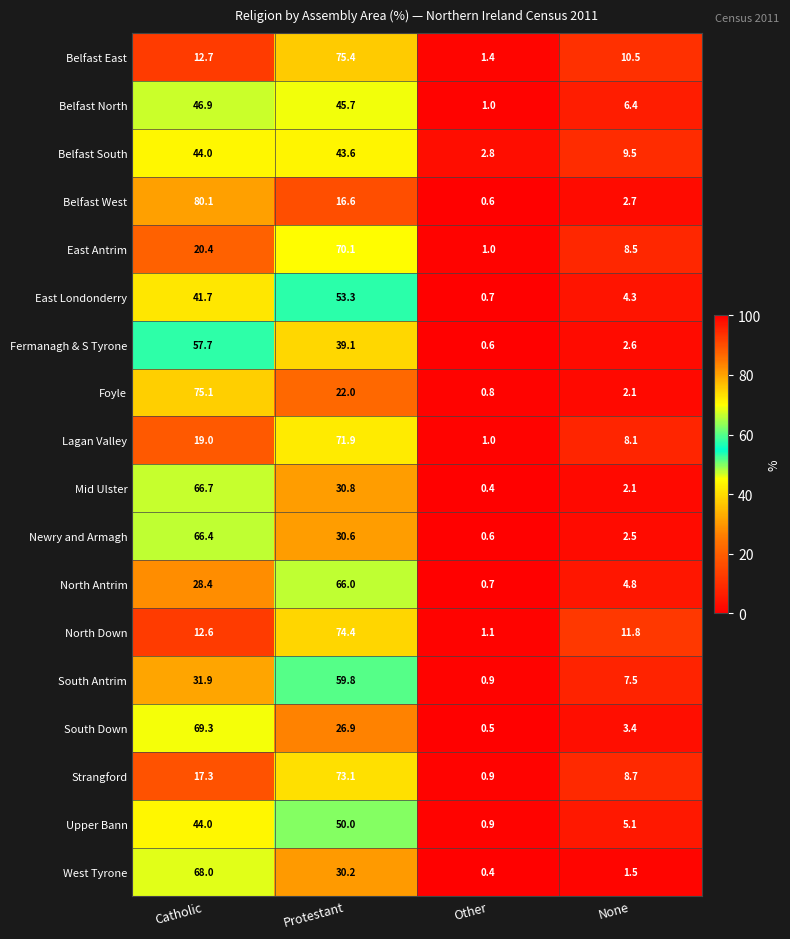

How many series are shown in this chart?

18